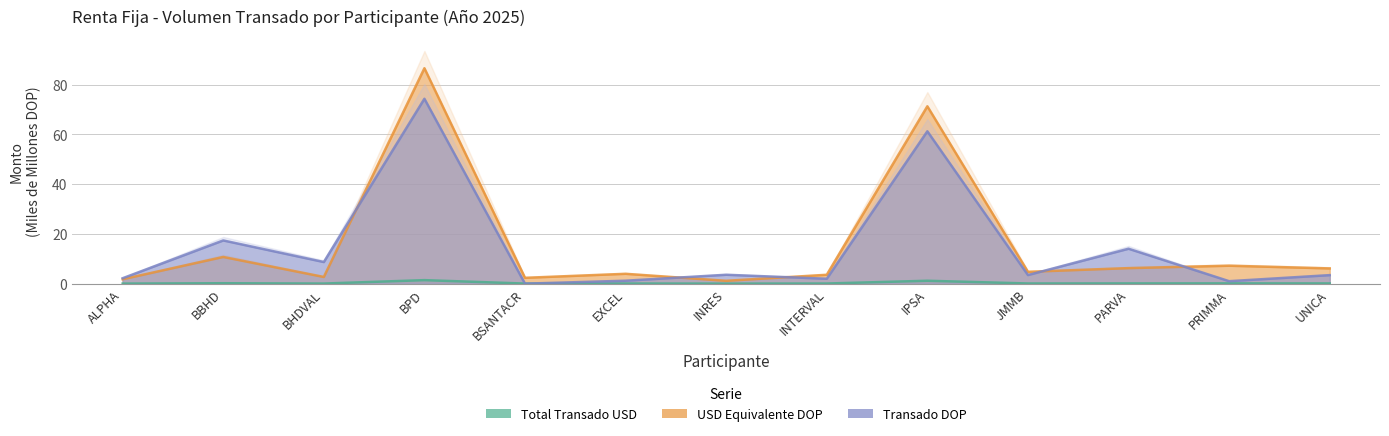

Does the chart have visible grid lines?

Yes